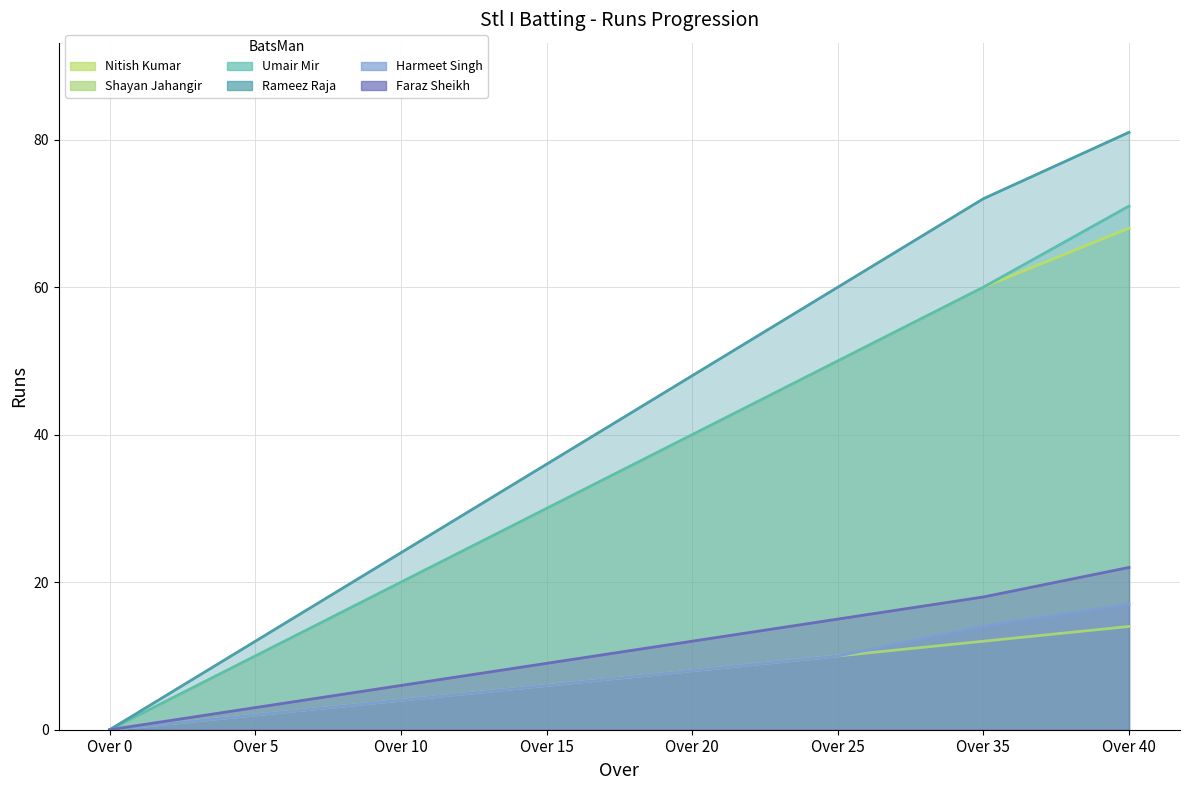

What is the sum of all Harmeet Singh values?

61